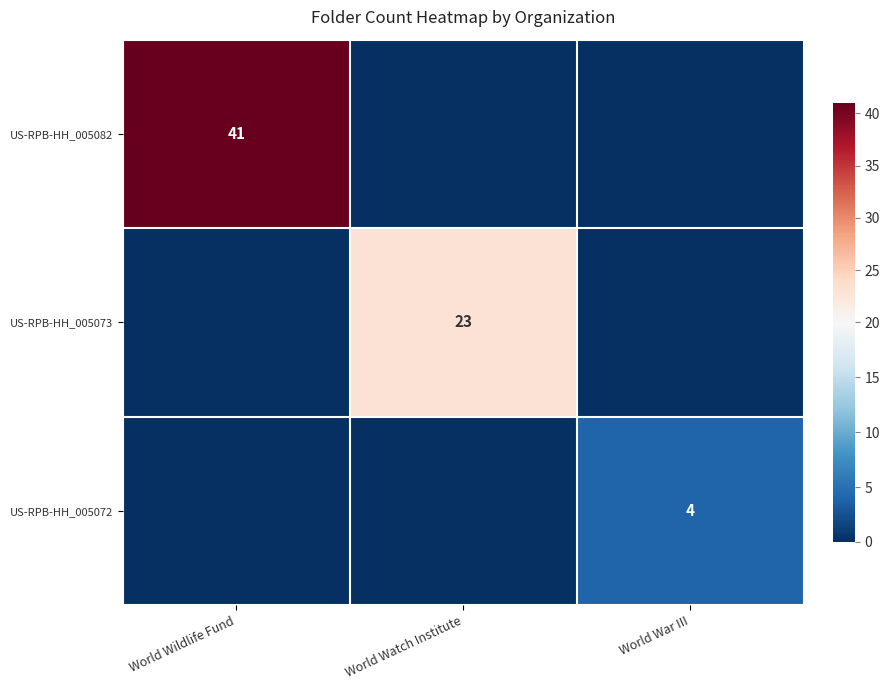

True or false: US-RPB-HH_005072 has a value of 6 at World War III.

False